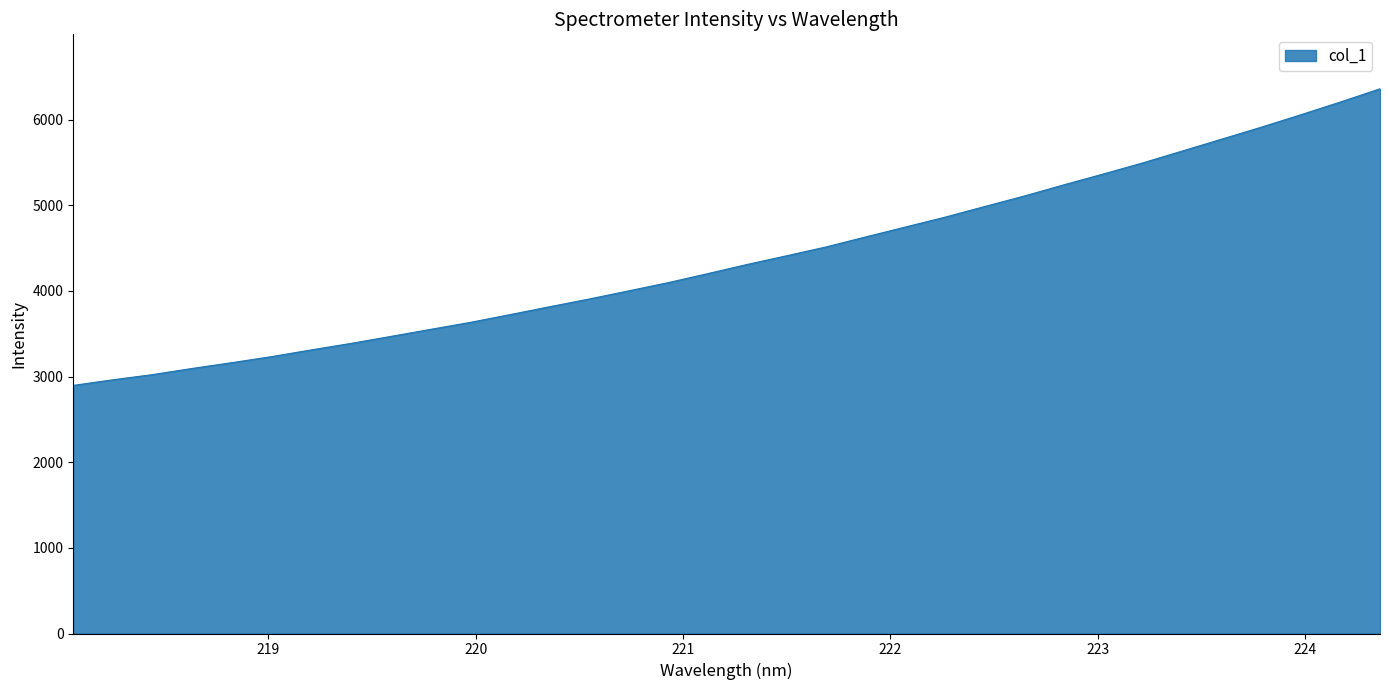

How many values are below 4307?

17